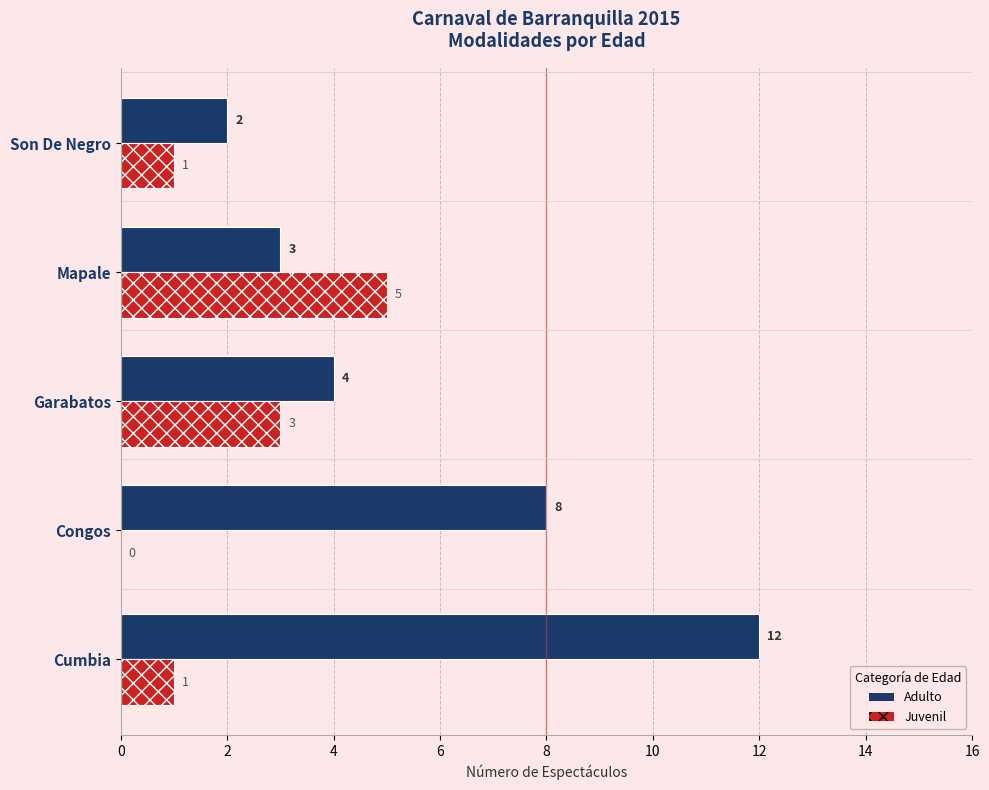

What is the sum of all Juvenil values?

10